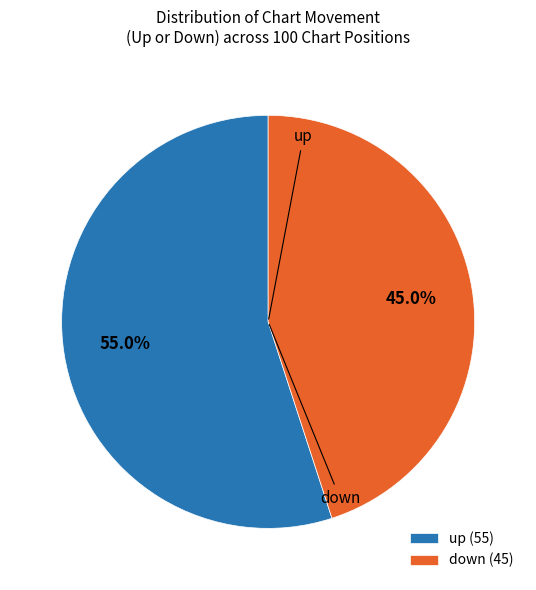

What percentage is the up slice, to the nearest percent?

55%